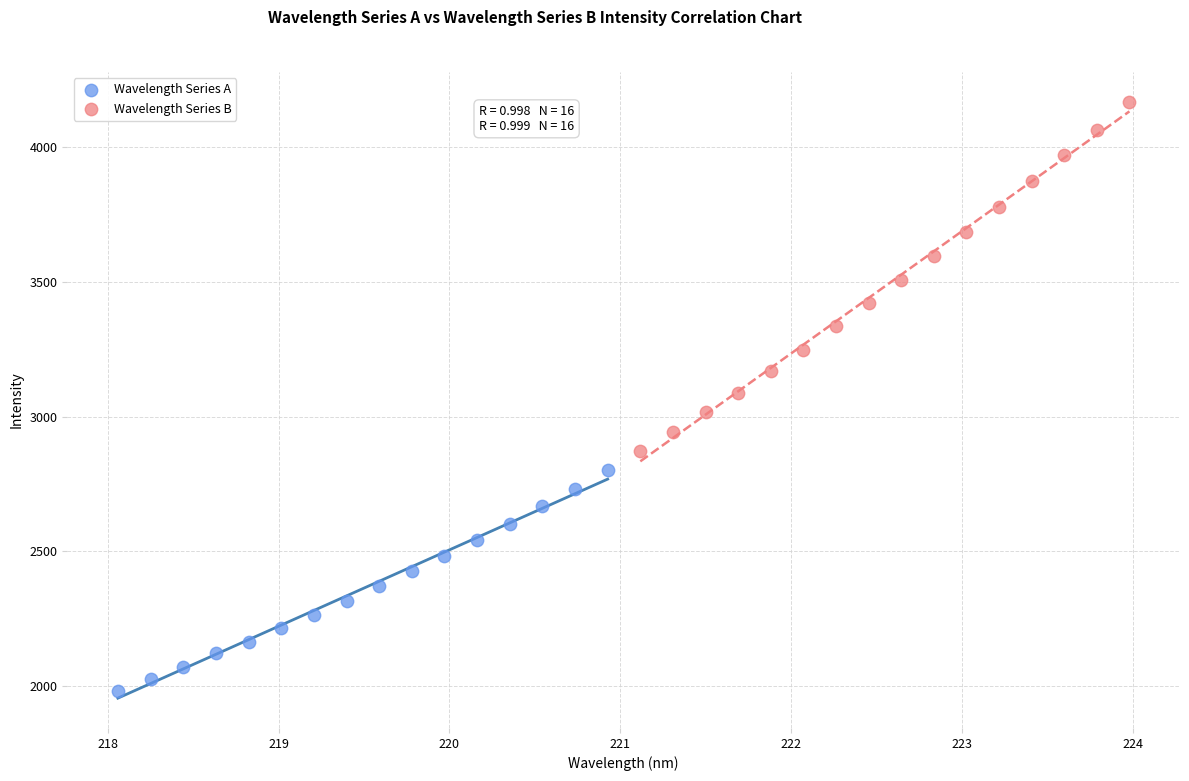

What are all the series names shown in the legend?

Wavelength Series A, Wavelength Series B